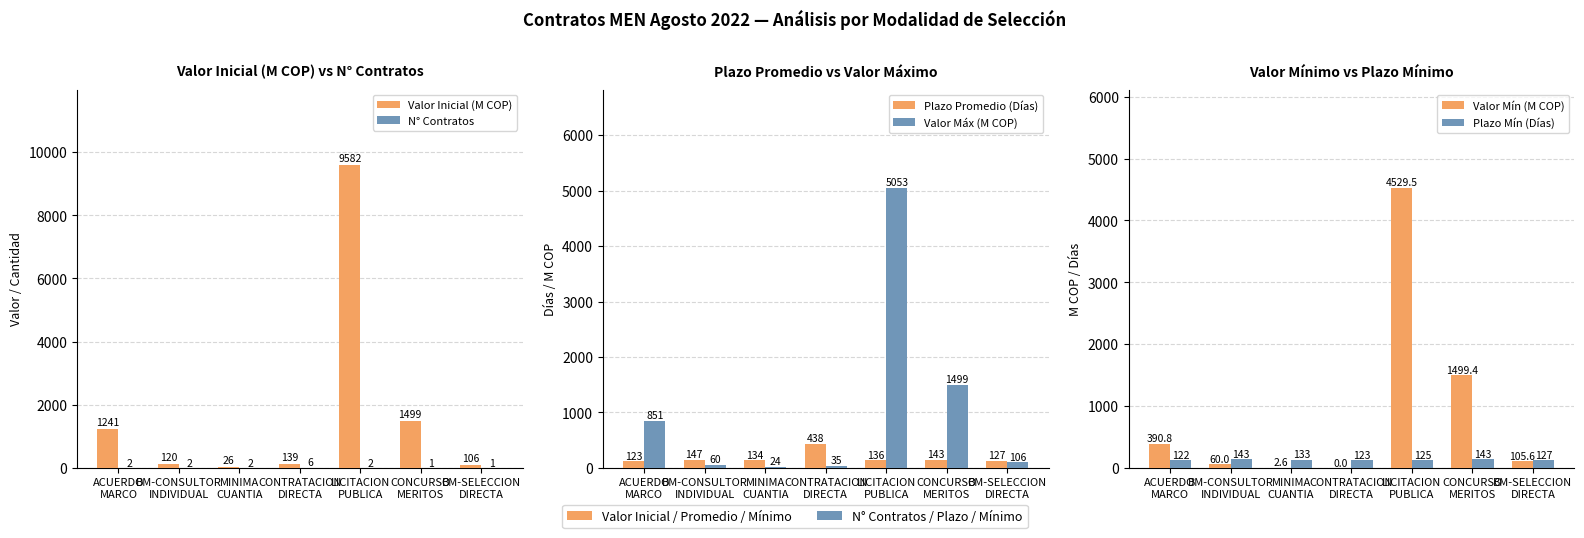

What is the average value of the N° Contratos series?

2.3